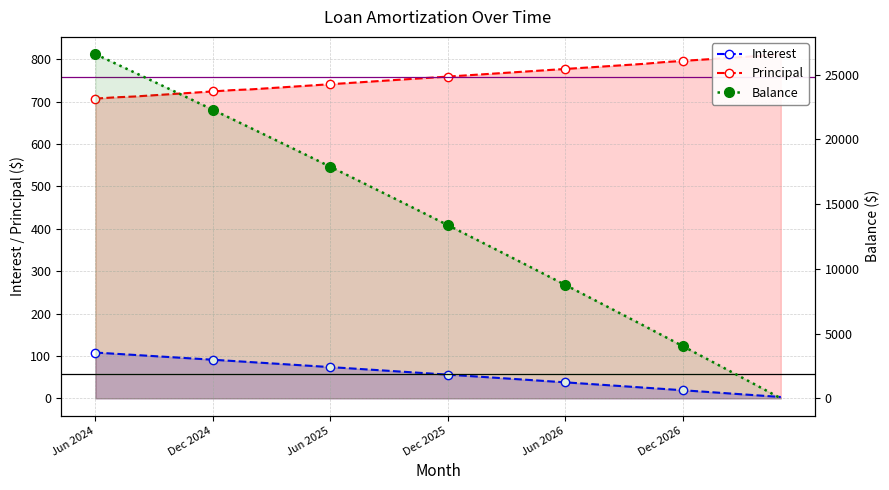

The value of Interest at Apr 2025 is 79.5. True or false?

True